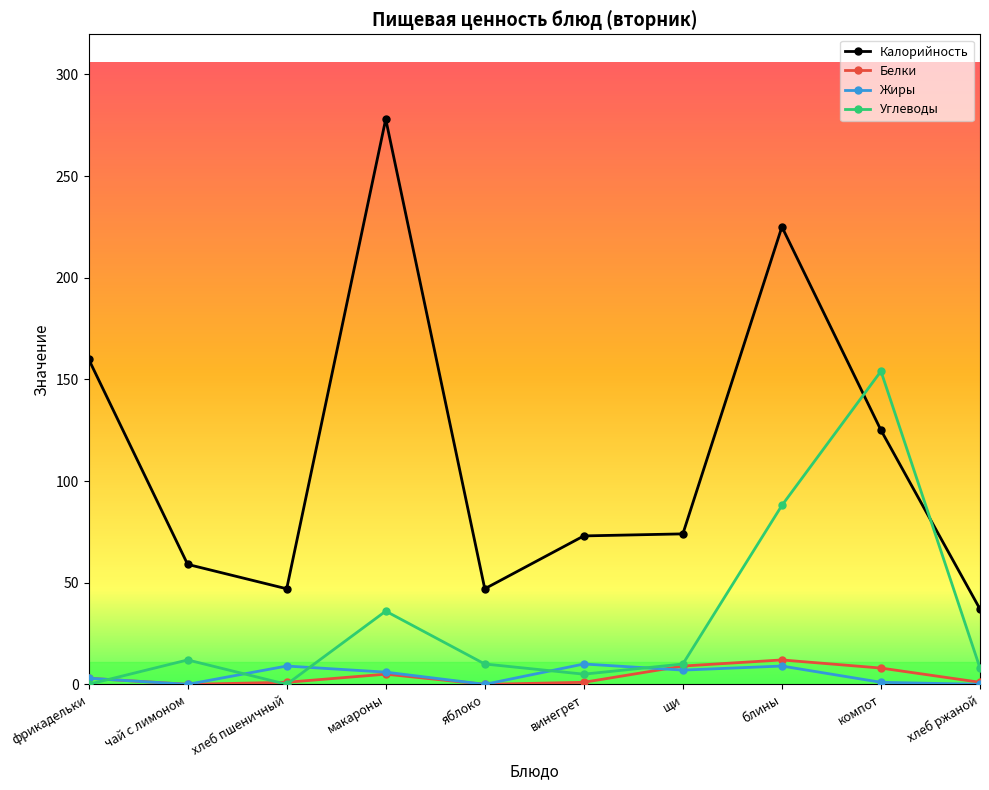

How many intersections are there between Углеводы and Жиры?

5